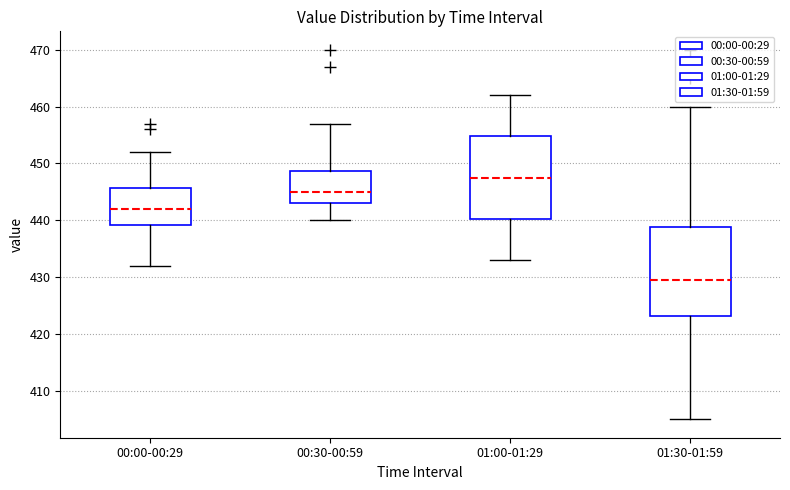

Reading left to right, transcribe this box plot: for each box, give where its median line is, the range the box spans, and where its two whiskers end, as read against the y-axis. The values are not printed on the chart, so give them approximately, as read against the axis.

00:00-00:29: median 442, box 439 to 446, whiskers 432 to 452
00:30-00:59: median 445, box 443 to 449, whiskers 440 to 457
01:00-01:29: median 448, box 440 to 455, whiskers 433 to 462
01:30-01:59: median 430, box 423 to 439, whiskers 405 to 460